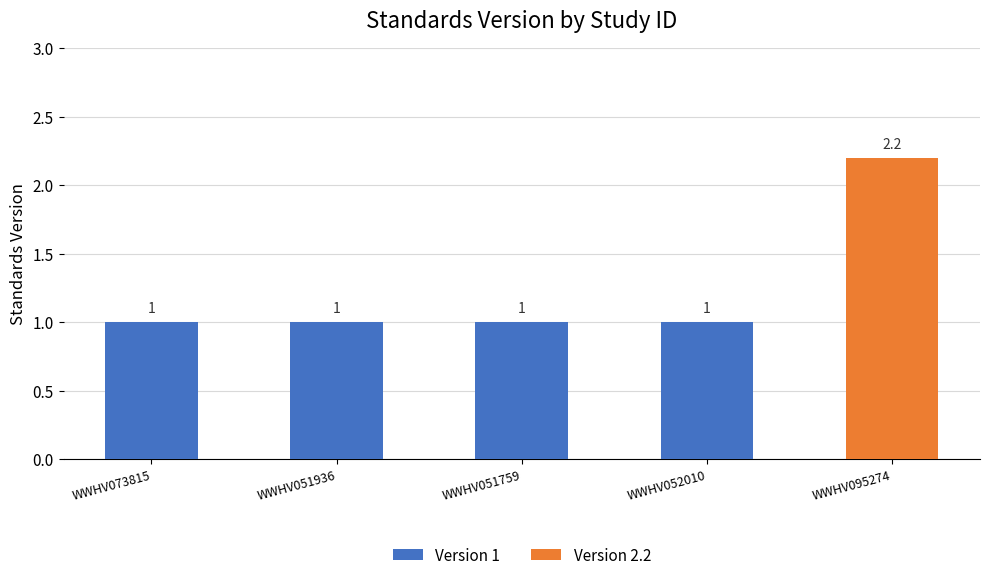

What is the label of the 2nd bar from the right?

WWHV052010